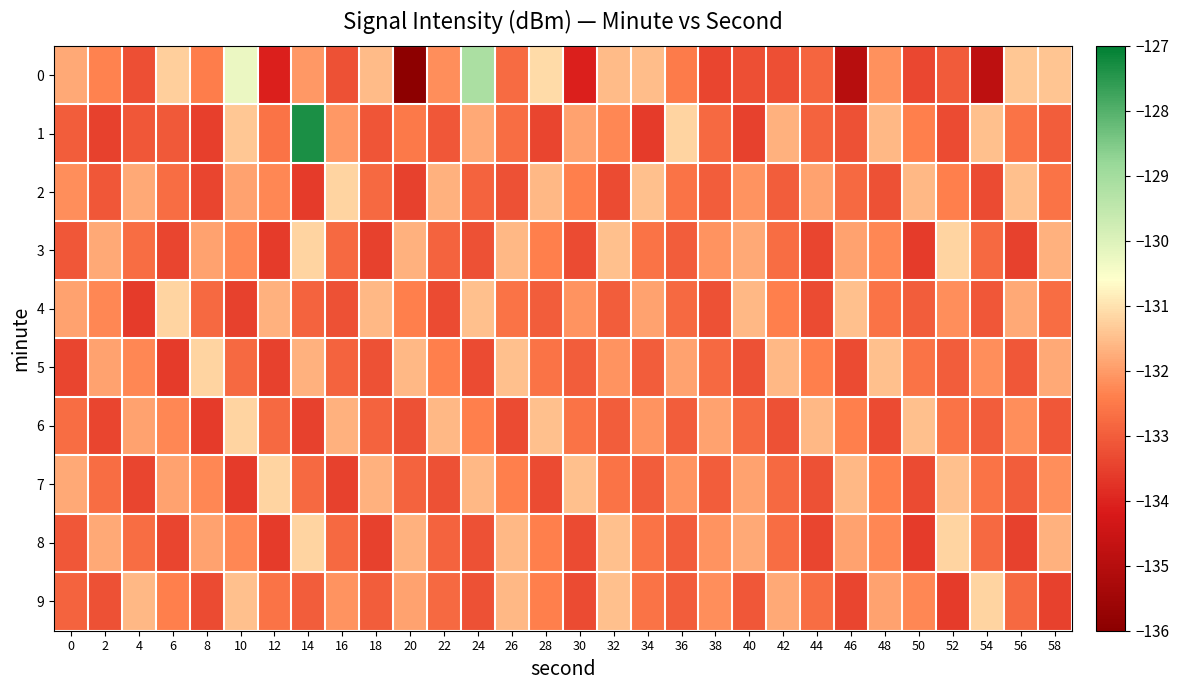

Reading left to right, extract all data points from this chart.

0: 0=-131.8	2=-132.4	4=-133.2	6=-131.3	8=-132.4	10=-130.2	12=-134.1	14=-132.1	16=-133.2	18=-131.5	20=-135.9	22=-132.2	24=-129.1	26=-132.8	28=-131.1	30=-134.1	32=-131.6	34=-131.5	36=-132.5	38=-133.4	40=-133.2	42=-133.2	44=-132.9	46=-135.0	48=-132.2	50=-133.4	52=-133.0	54=-134.8	56=-131.4	58=-131.4
1: 0=-133.0	2=-133.5	4=-133.1	6=-133.1	8=-133.5	10=-131.4	12=-132.6	14=-127.3	16=-132.0	18=-133.1	20=-132.5	22=-133.1	24=-131.8	26=-132.7	28=-133.4	30=-131.9	32=-132.3	34=-133.6	36=-131.2	38=-132.8	40=-133.5	42=-131.7	44=-132.9	46=-133.2	48=-131.6	50=-132.4	52=-133.3	54=-131.5	56=-132.6	58=-133.0
2: 0=-132.2	2=-133.1	4=-131.8	6=-132.7	8=-133.4	10=-131.9	12=-132.3	14=-133.6	16=-131.2	18=-132.8	20=-133.5	22=-131.7	24=-132.9	26=-133.2	28=-131.6	30=-132.4	32=-133.3	34=-131.5	36=-132.6	38=-133.0	40=-132.1	42=-133.0	44=-131.9	46=-132.8	48=-133.2	50=-131.6	52=-132.4	54=-133.3	56=-131.5	58=-132.6
3: 0=-133.1	2=-131.8	4=-132.7	6=-133.4	8=-131.9	10=-132.3	12=-133.6	14=-131.2	16=-132.8	18=-133.5	20=-131.7	22=-132.9	24=-133.2	26=-131.6	28=-132.4	30=-133.3	32=-131.5	34=-132.6	36=-133.0	38=-132.1	40=-131.8	42=-132.7	44=-133.4	46=-131.9	48=-132.3	50=-133.6	52=-131.2	54=-132.8	56=-133.5	58=-131.7
4: 0=-131.9	2=-132.3	4=-133.6	6=-131.2	8=-132.8	10=-133.5	12=-131.7	14=-132.9	16=-133.2	18=-131.6	20=-132.4	22=-133.3	24=-131.5	26=-132.6	28=-133.0	30=-132.1	32=-133.0	34=-131.9	36=-132.8	38=-133.2	40=-131.6	42=-132.4	44=-133.3	46=-131.5	48=-132.6	50=-133.0	52=-132.2	54=-133.1	56=-131.8	58=-132.7
5: 0=-133.4	2=-131.9	4=-132.3	6=-133.6	8=-131.2	10=-132.8	12=-133.5	14=-131.7	16=-132.9	18=-133.2	20=-131.6	22=-132.4	24=-133.3	26=-131.5	28=-132.6	30=-133.0	32=-132.1	34=-133.0	36=-131.9	38=-132.8	40=-133.2	42=-131.6	44=-132.4	46=-133.3	48=-131.5	50=-132.6	52=-133.0	54=-132.2	56=-133.1	58=-131.8
6: 0=-132.7	2=-133.4	4=-131.9	6=-132.3	8=-133.6	10=-131.2	12=-132.8	14=-133.5	16=-131.7	18=-132.9	20=-133.2	22=-131.6	24=-132.4	26=-133.3	28=-131.5	30=-132.6	32=-133.0	34=-132.1	36=-133.0	38=-131.9	40=-132.8	42=-133.2	44=-131.6	46=-132.4	48=-133.3	50=-131.5	52=-132.6	54=-133.0	56=-132.2	58=-133.1
7: 0=-131.8	2=-132.7	4=-133.4	6=-131.9	8=-132.3	10=-133.6	12=-131.2	14=-132.8	16=-133.5	18=-131.7	20=-132.9	22=-133.2	24=-131.6	26=-132.4	28=-133.3	30=-131.5	32=-132.6	34=-133.0	36=-132.1	38=-133.0	40=-131.9	42=-132.8	44=-133.2	46=-131.6	48=-132.4	50=-133.3	52=-131.5	54=-132.6	56=-133.0	58=-132.2
8: 0=-133.1	2=-131.8	4=-132.7	6=-133.4	8=-131.9	10=-132.3	12=-133.6	14=-131.2	16=-132.8	18=-133.5	20=-131.7	22=-132.9	24=-133.2	26=-131.6	28=-132.4	30=-133.3	32=-131.5	34=-132.6	36=-133.0	38=-132.1	40=-131.8	42=-132.7	44=-133.4	46=-131.9	48=-132.3	50=-133.6	52=-131.2	54=-132.8	56=-133.5	58=-131.7
9: 0=-132.9	2=-133.2	4=-131.6	6=-132.4	8=-133.3	10=-131.5	12=-132.6	14=-133.0	16=-132.1	18=-133.0	20=-131.9	22=-132.8	24=-133.2	26=-131.6	28=-132.4	30=-133.3	32=-131.5	34=-132.6	36=-133.0	38=-132.2	40=-133.1	42=-131.8	44=-132.7	46=-133.4	48=-131.9	50=-132.3	52=-133.6	54=-131.2	56=-132.8	58=-133.5